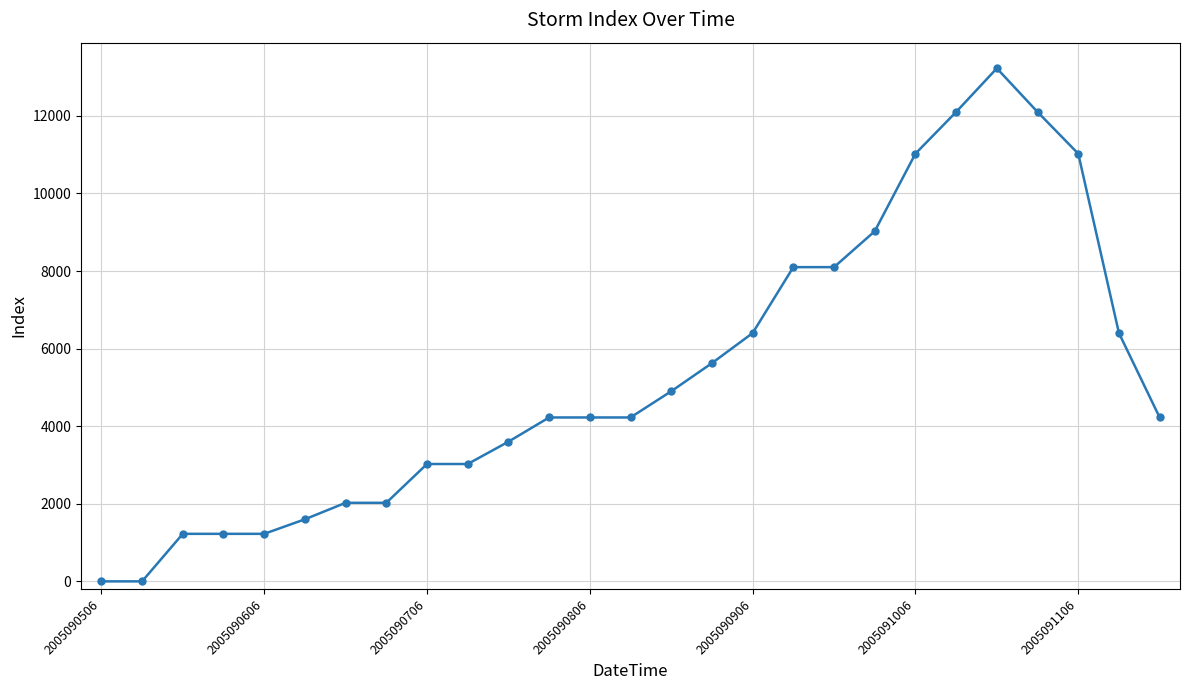

What is the sum of all values?

143900